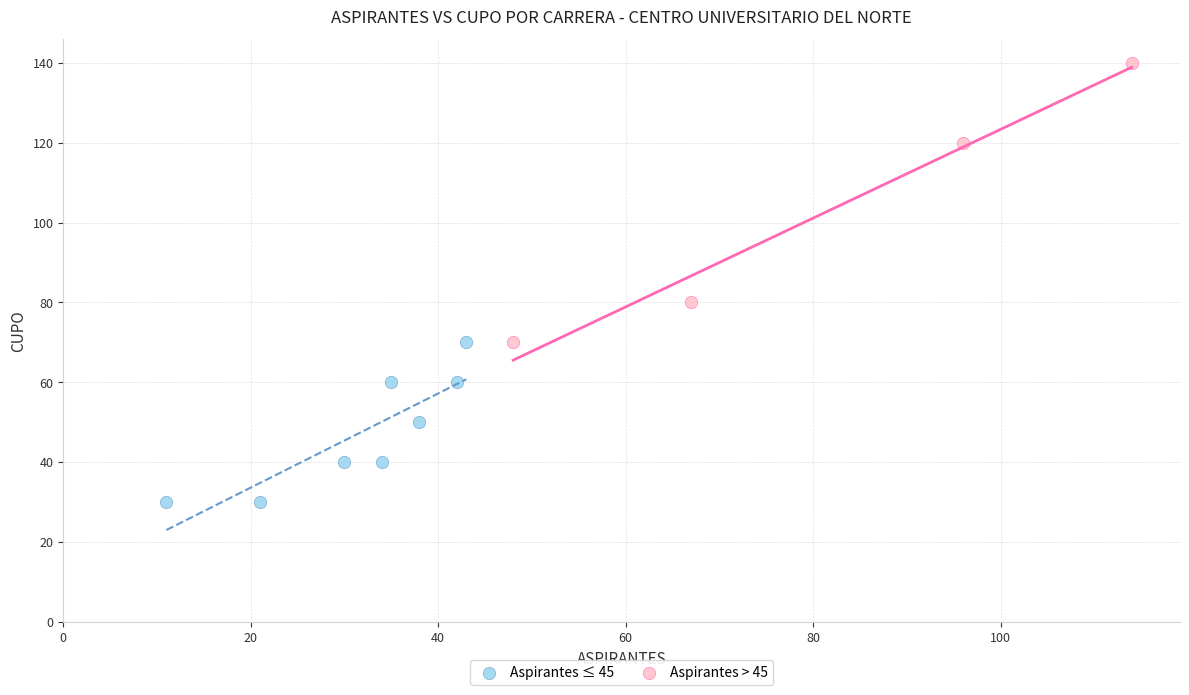

Which series has the widest spread of Y values?

Aspirantes > 45